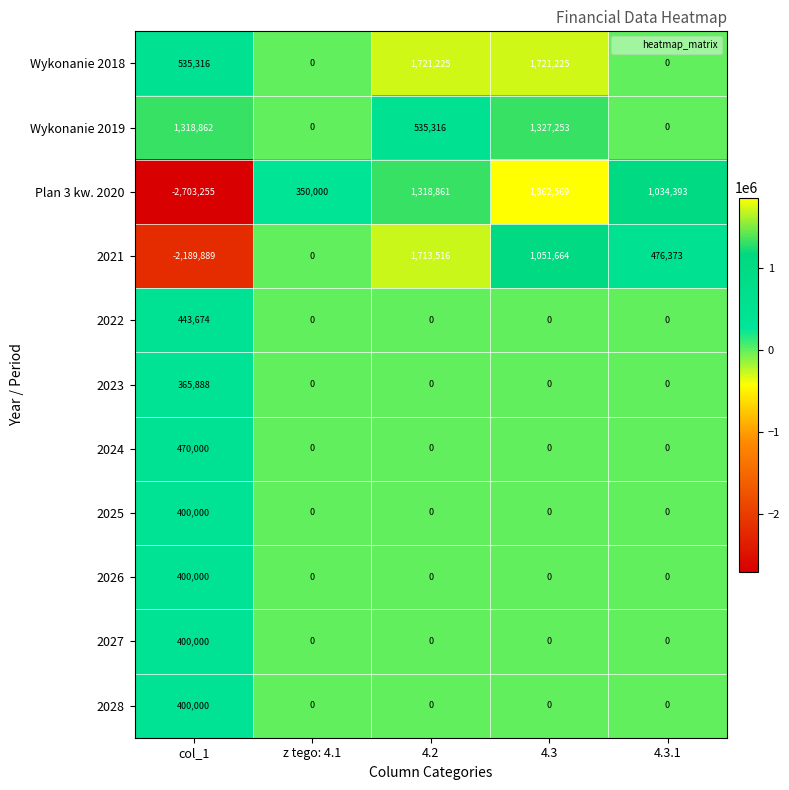

Which category has the highest value in the 2023 series?

col_1